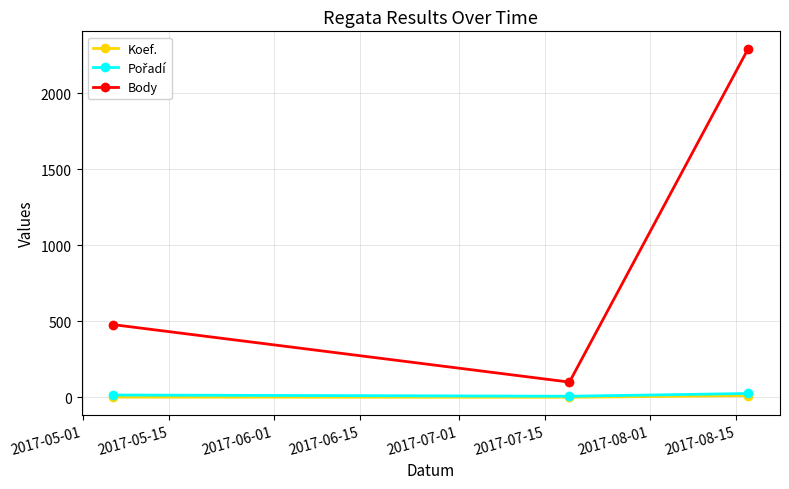

Which series has the largest total across all categories?

Body